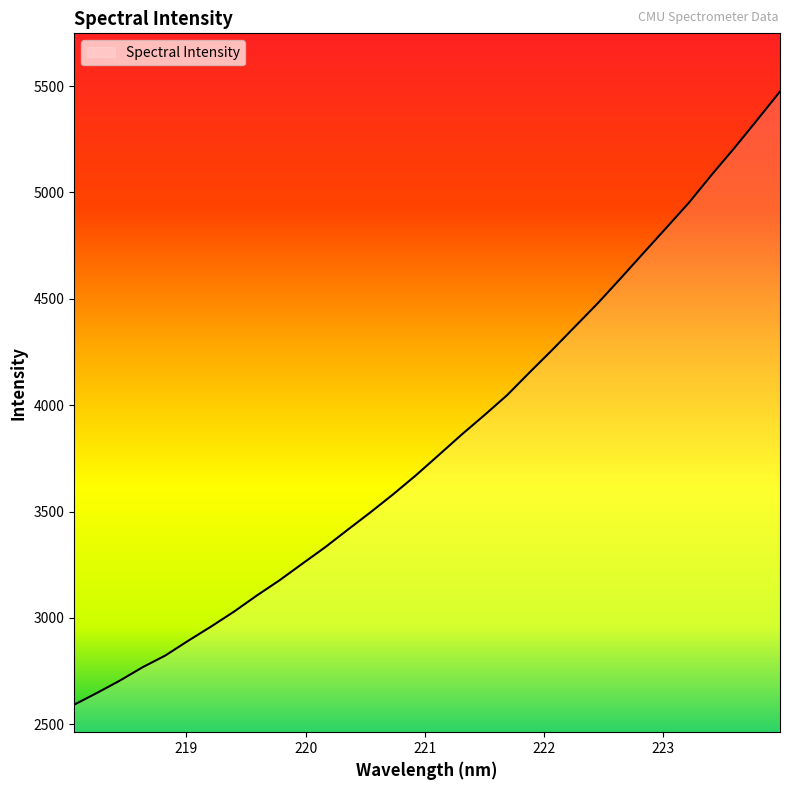

What is the maximum value shown in the chart?

5474.5